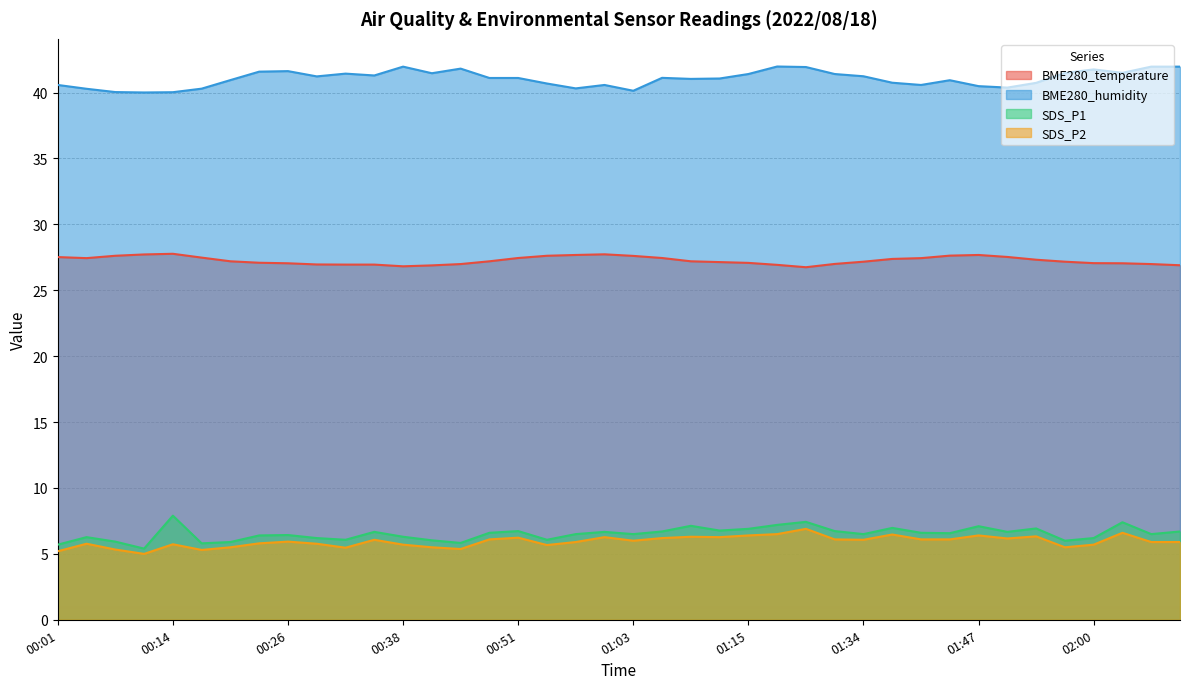

Which series has the largest total across all categories?

BME280_humidity